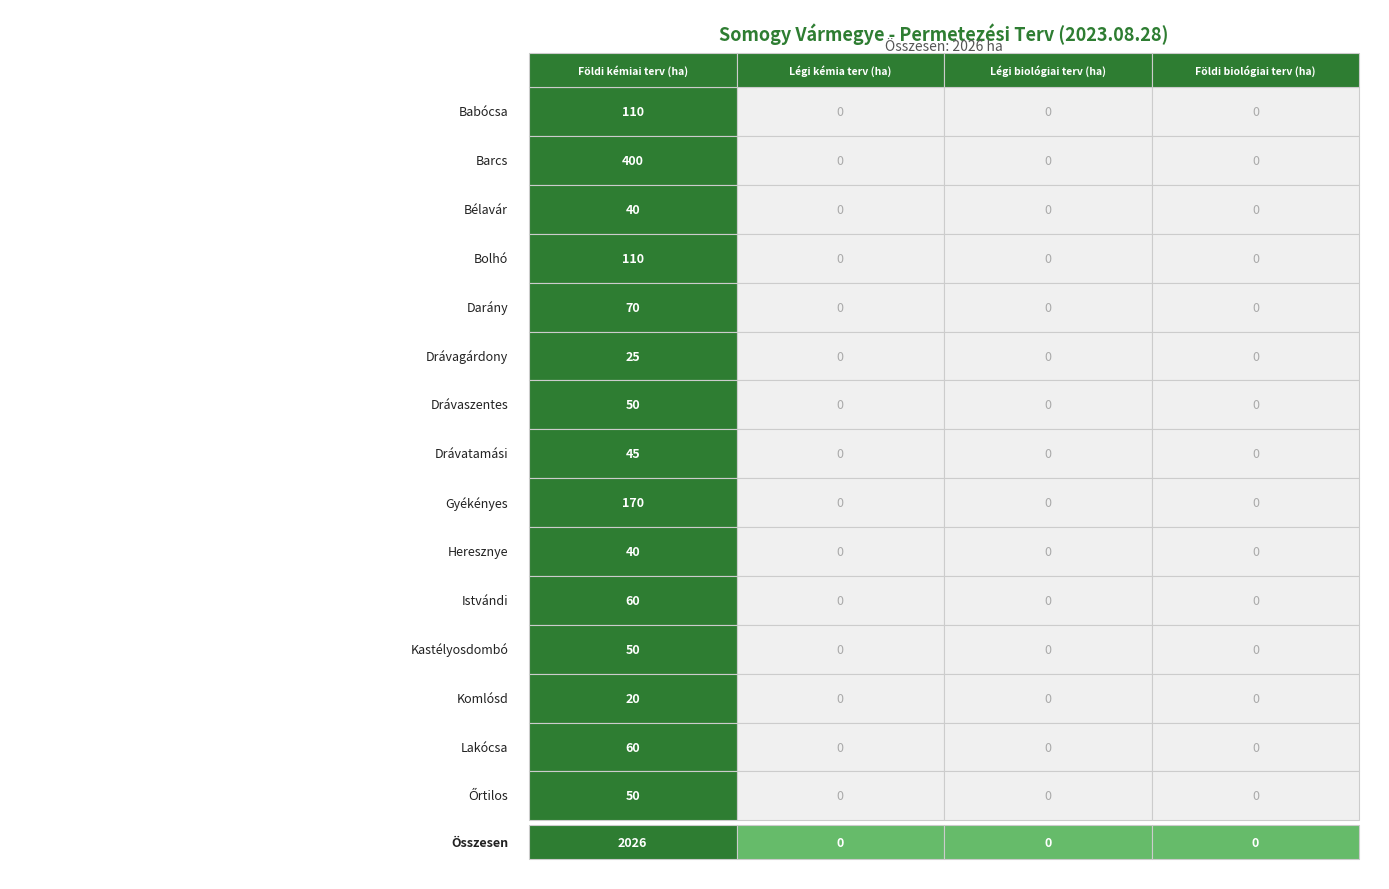

Reading left to right, list all the values displayed in this chart.

Babócsa: 110	0	0	0
Barcs: 400	0	0	0
Bélavár: 40	0	0	0
Bolhó: 110	0	0	0
Darány: 70	0	0	0
Drávagárdony: 25	0	0	0
Drávaszentes: 50	0	0	0
Drávatamási: 45	0	0	0
Gyékényes: 170	0	0	0
Heresznye: 40	0	0	0
Istvándi: 60	0	0	0
Kastélyosdombó: 50	0	0	0
Komlósd: 20	0	0	0
Lakócsa: 60	0	0	0
Őrtilos: 50	0	0	0